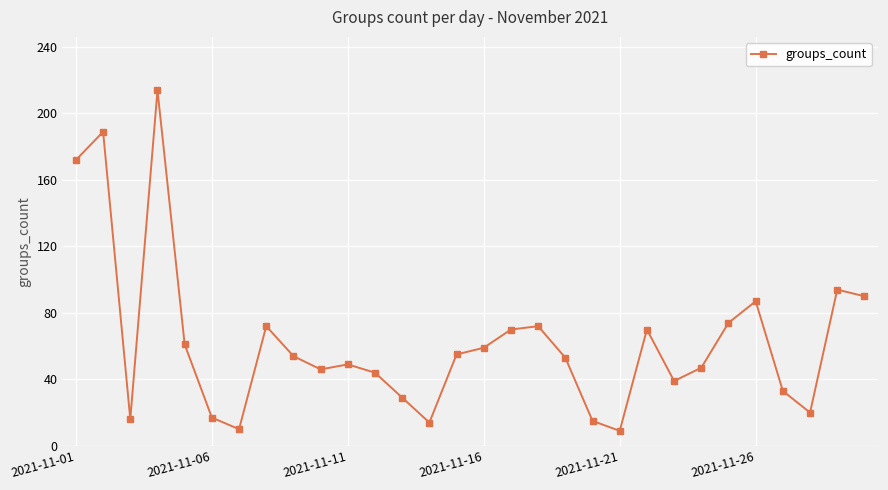

What is the maximum value shown in the chart?

214